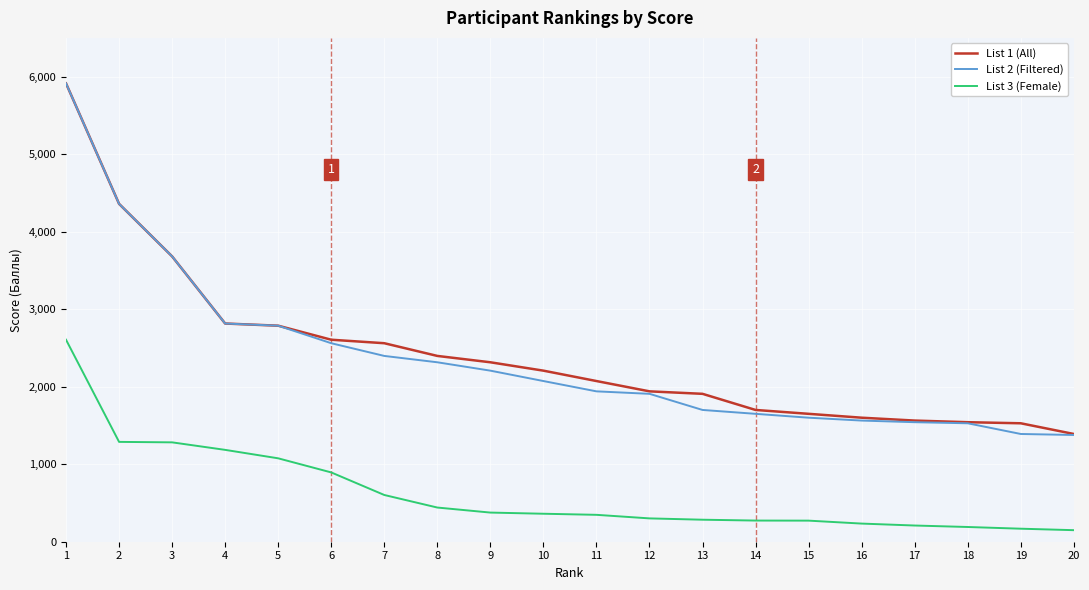

At how many categories does at least one series exceed 4599?

1